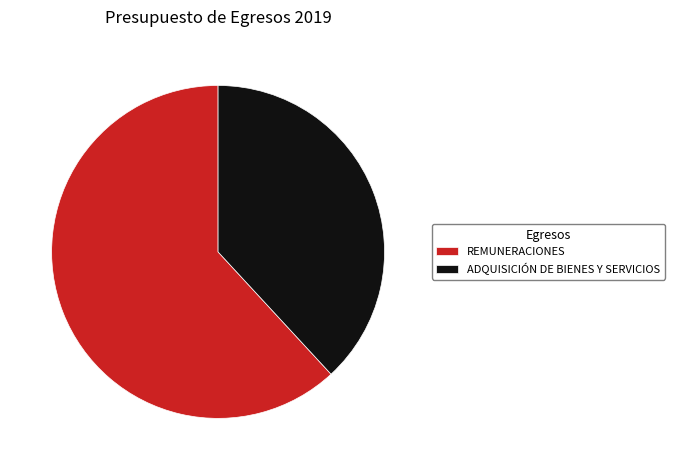

What is the largest slice in the pie chart?

REMUNERACIONES